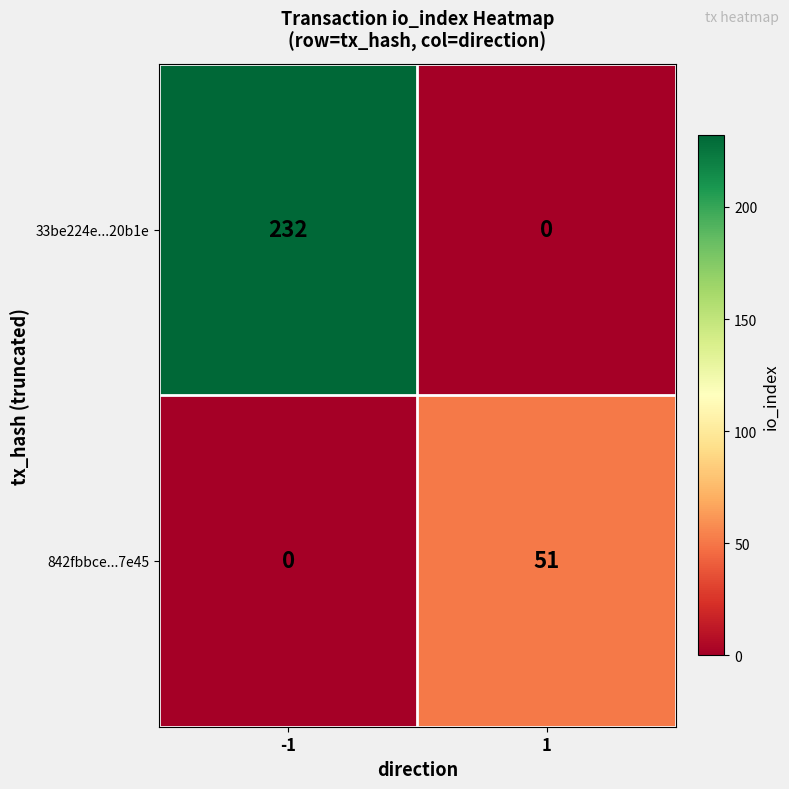

Reading left to right, extract all data points from this chart.

33be224e...20b1e: 232	0
842fbbce...7e45: 0	51